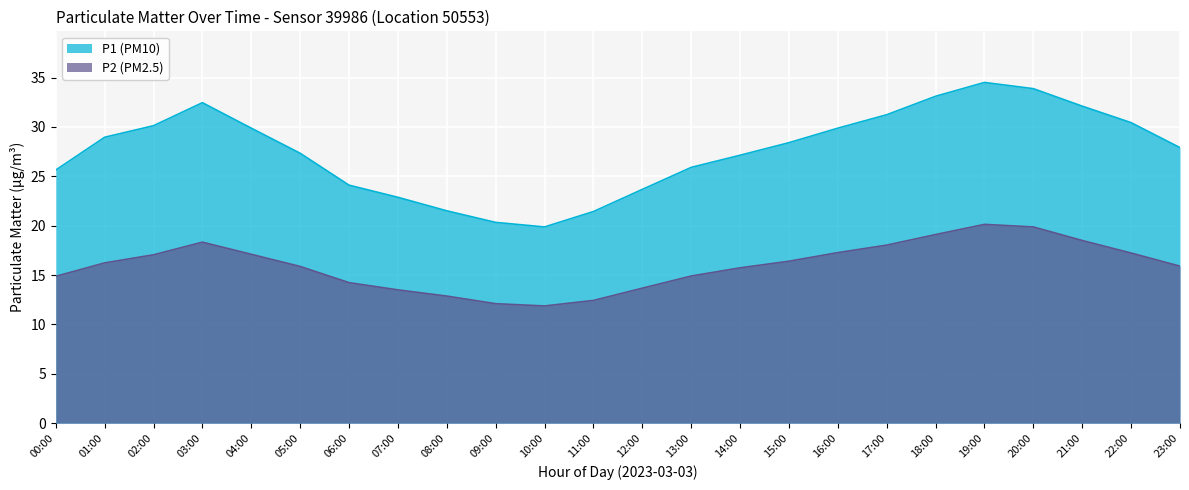

What is the difference between the maximum and minimum values in the P1 series?

14.6